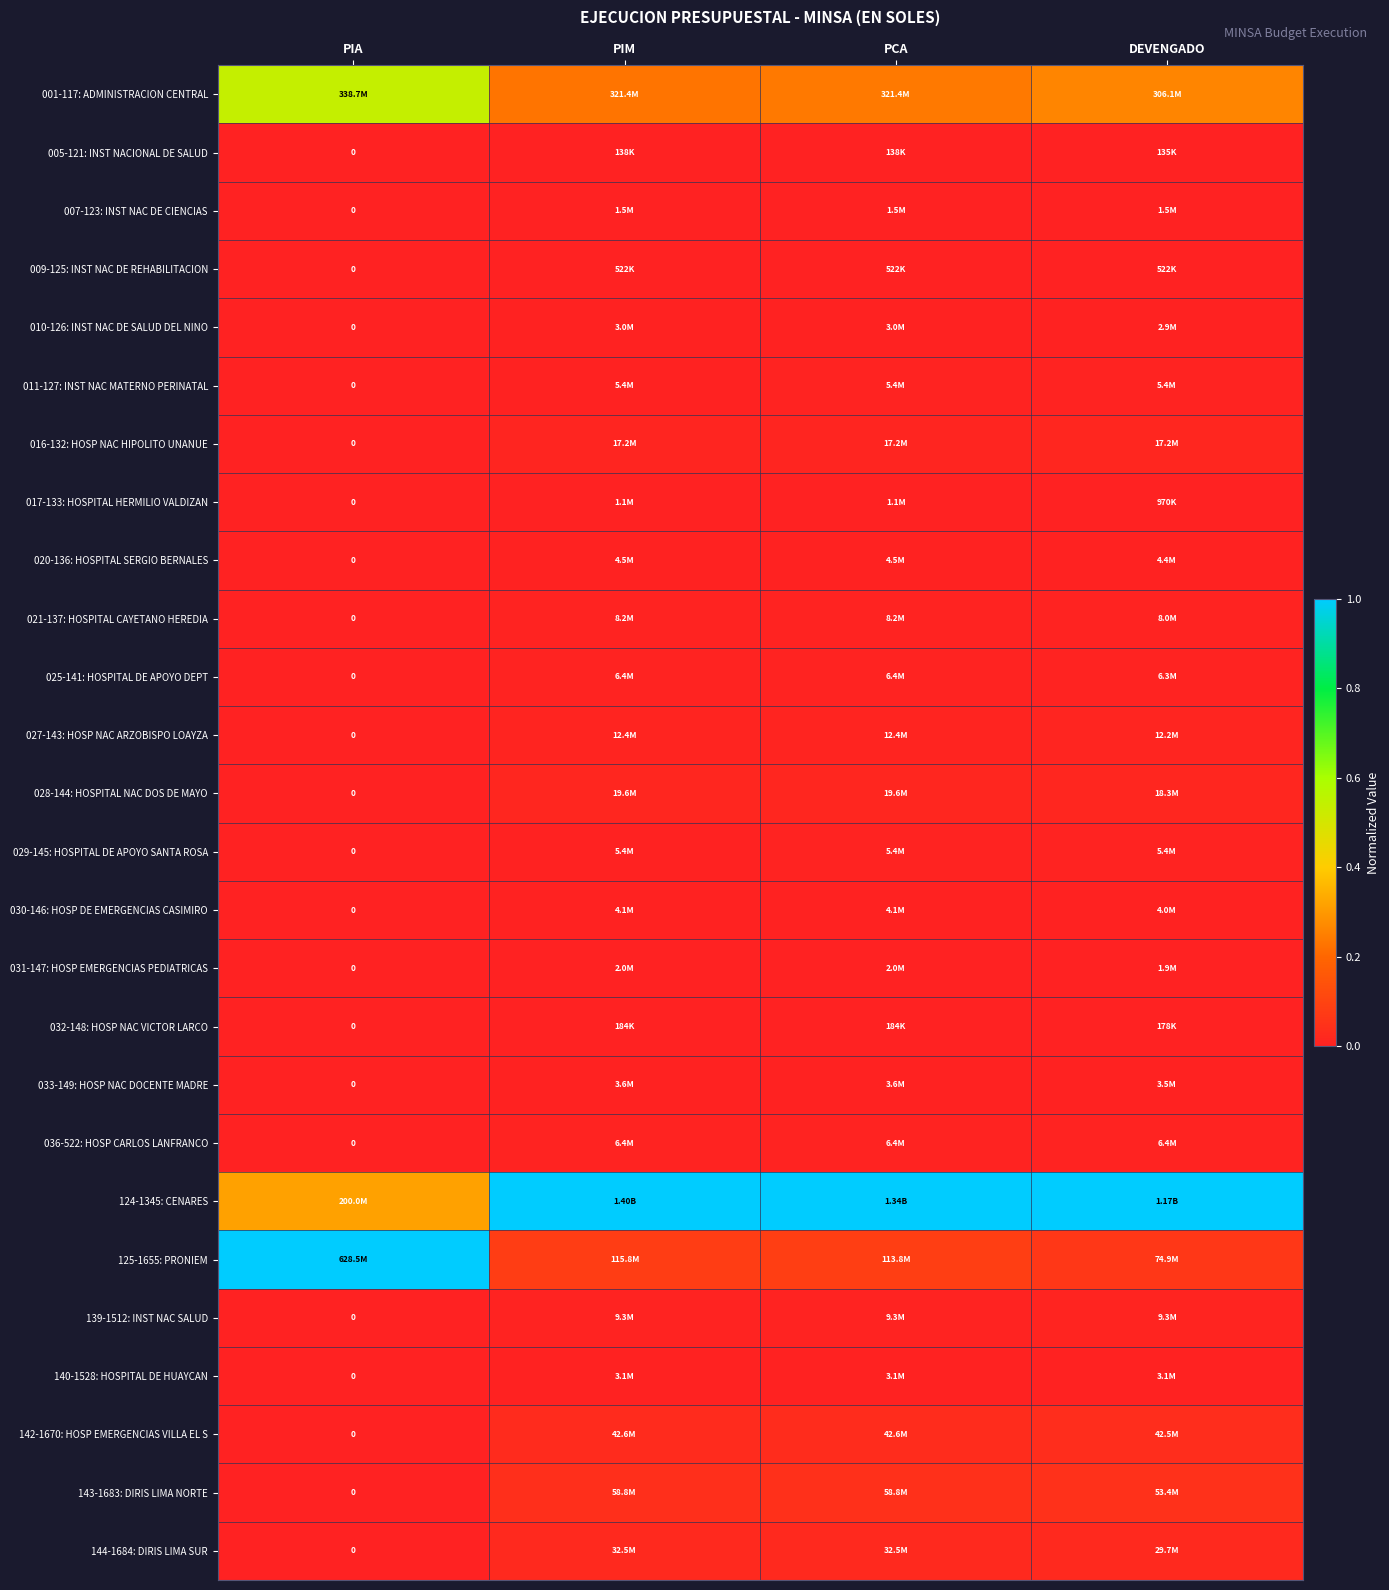

What is the difference between the highest and lowest values at DEVENGADO?

1.0